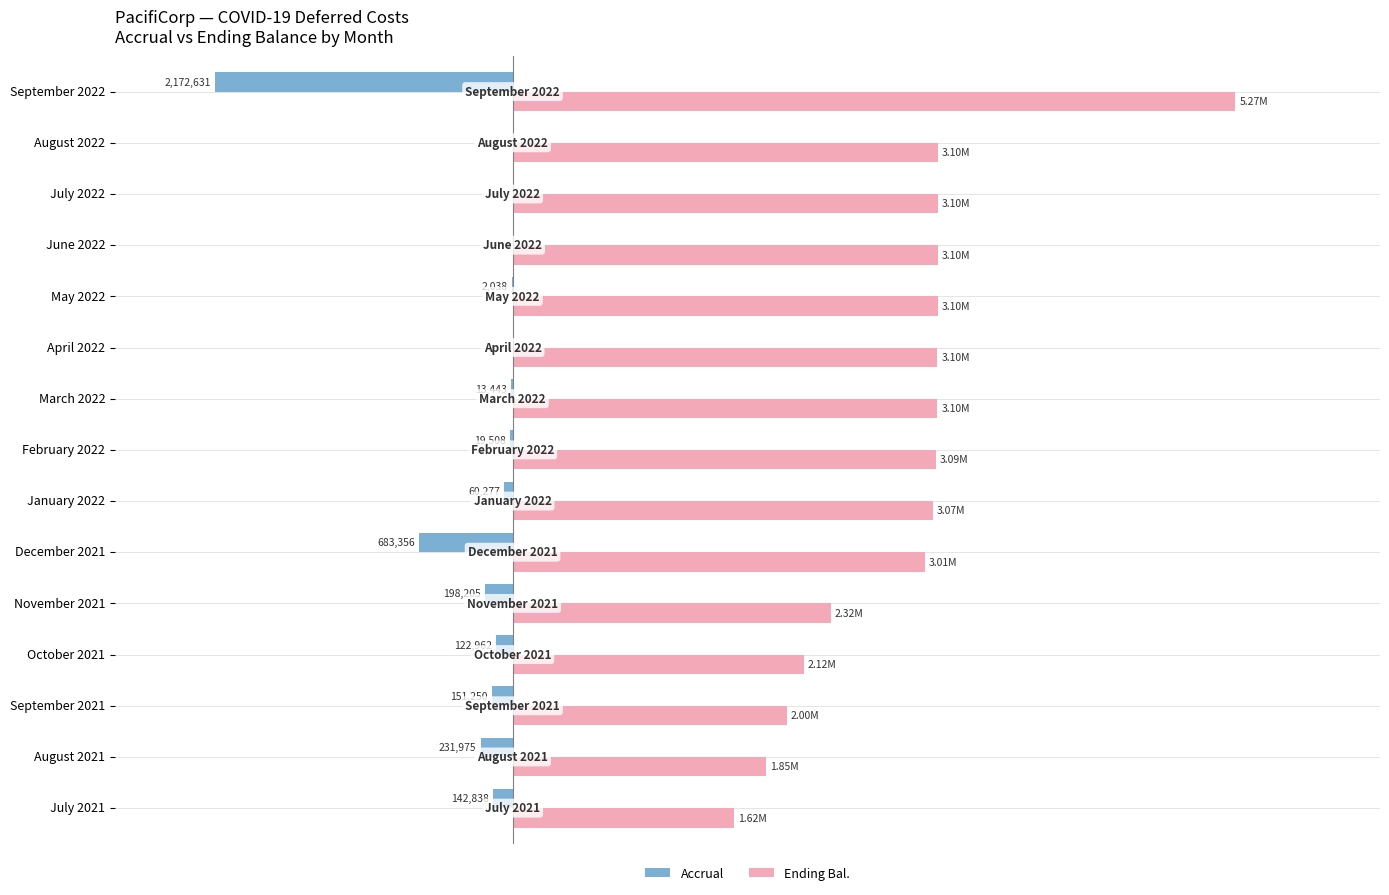

Reading right to left, extract all data points from this chart.

Accrual: -2172630.7	0.0	0.0	0.0	-2037.6	0.0	-13443.0	-19508.0	-60277.0	-683355.9	-198204.9	-122962.2	-151250.1	-231974.8	-142838.4
Ending Bal.: 5273956.0	3101325.3	3101325.3	3101325.3	3101325.3	3099287.7	3099287.7	3085844.7	3066336.7	3006059.7	2322703.8	2124498.9	2001536.8	1850286.7	1618311.9